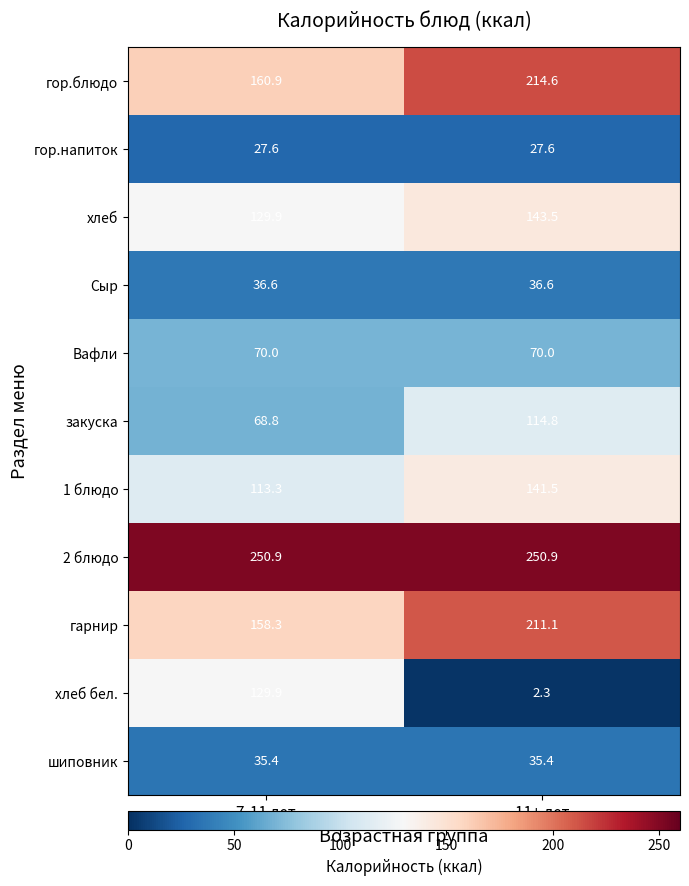

Reading right to left, transcribe all the data shown in this chart.

гор.блюдо: 214.6	160.9
гор.напиток: 27.6	27.6
хлеб: 143.5	129.9
Сыр: 36.6	36.6
Вафли: 70.0	70.0
закуска: 114.8	68.8
1 блюдо: 141.5	113.3
2 блюдо: 250.9	250.9
гарнир: 211.1	158.3
хлеб бел.: 2.3	129.9
шиповник: 35.4	35.4